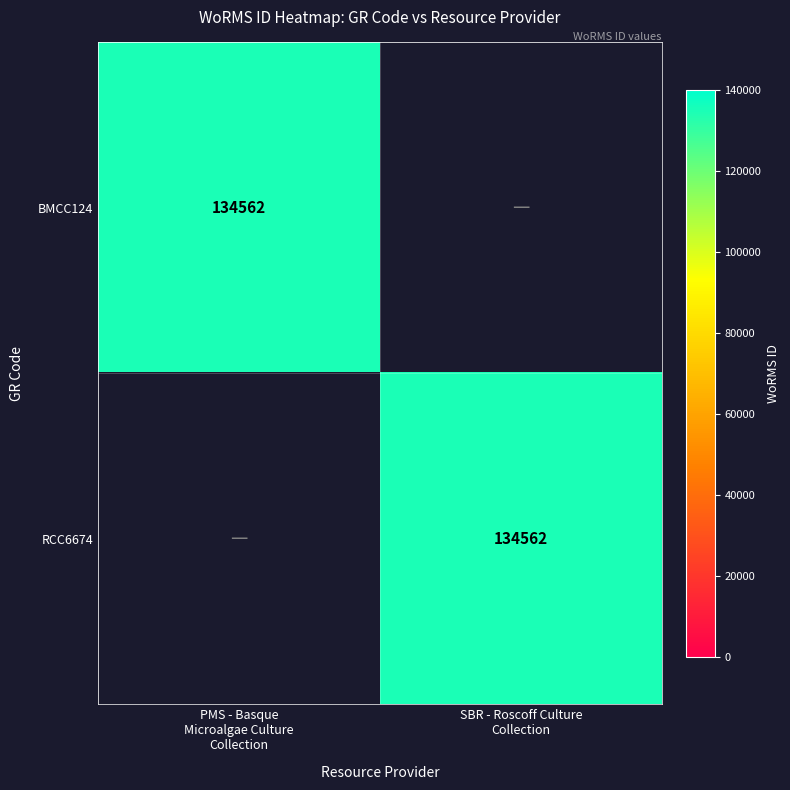

At which category does the chart reach its minimum across all series?

SBR - Roscoff Culture
Collection